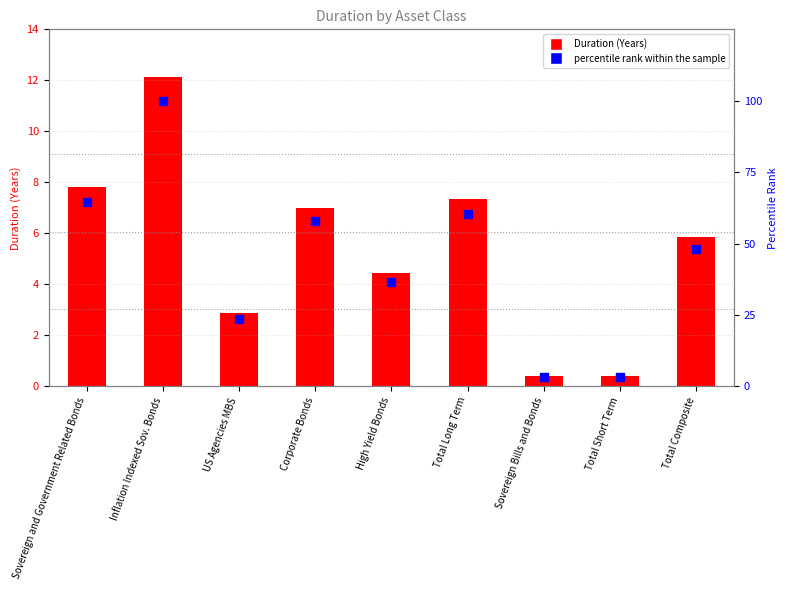

What is the label of the 5th bar from the right?

High Yield Bonds